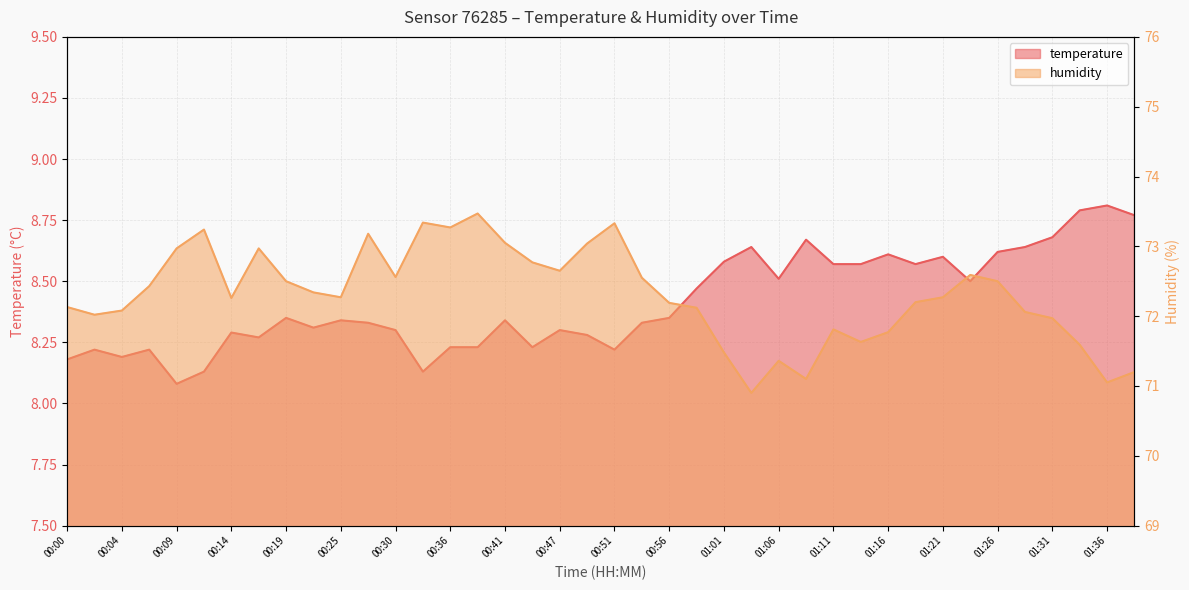

In temperature, how many points are lower than both neighbors (excluding endpoints)?

10